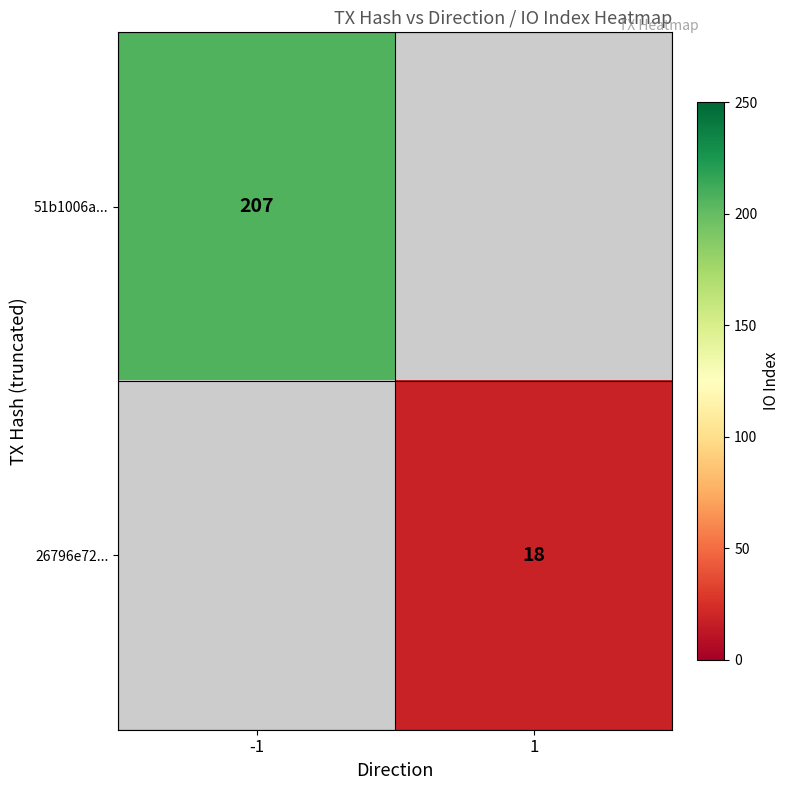

Is it true that 26796e72... equals 27 at 1?

False